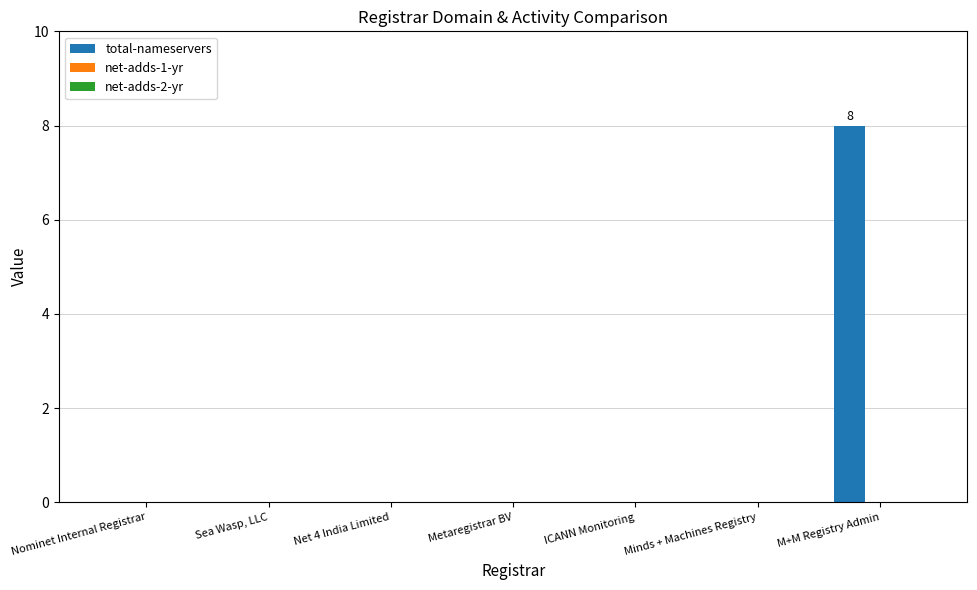

Read the value at M+M Registry Admin.

8